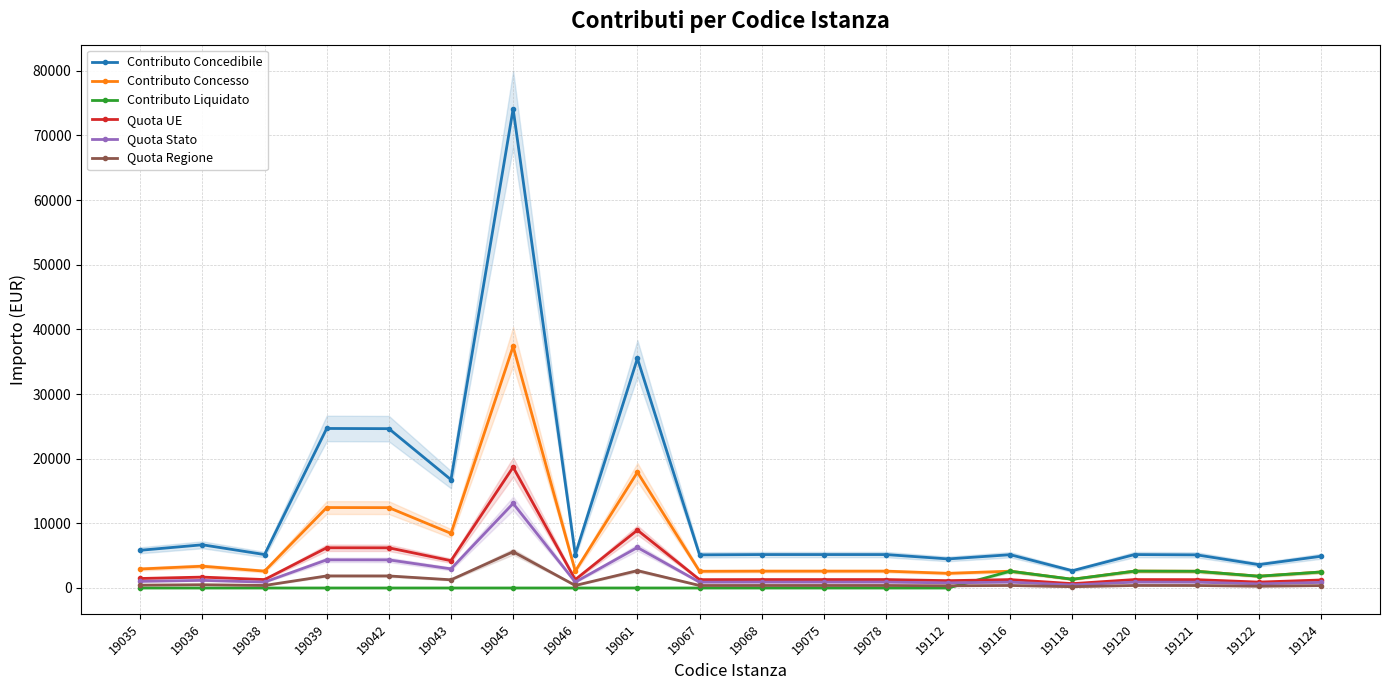

The value of Quota Regione at 19122 is 273.5. True or false?

True